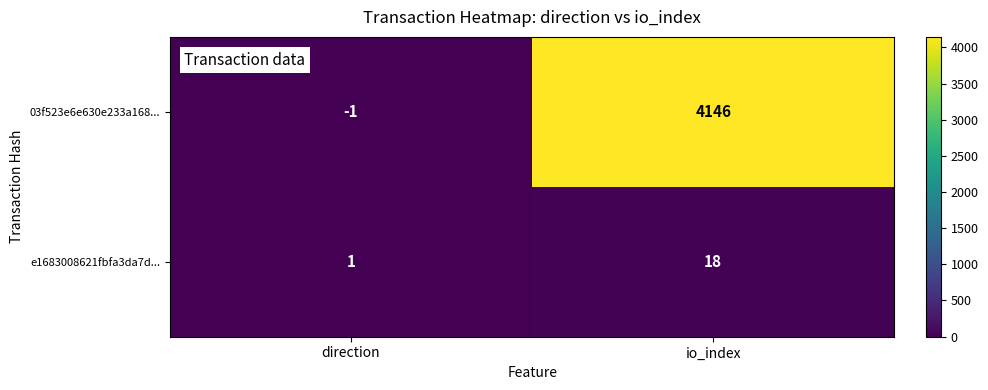

The value of 03f523e6e630e233a168... at direction is -2. True or false?

False